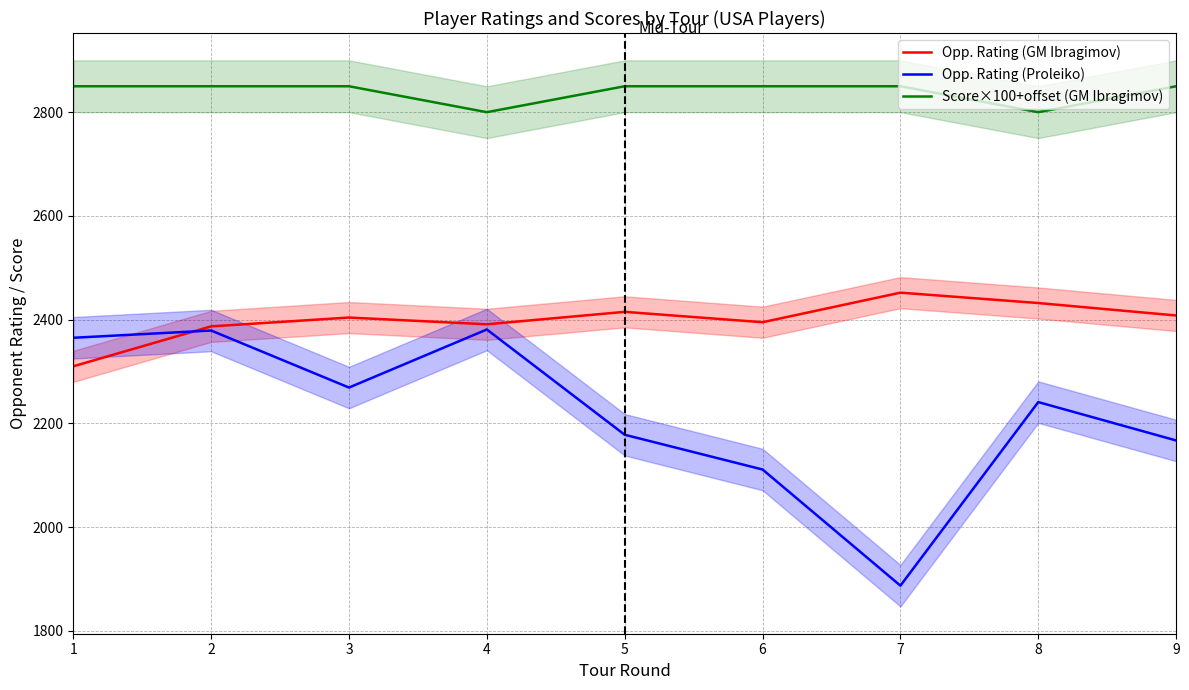

True or false: Opp. Rating (Proleiko) and Score×100+offset (GM Ibragimov) cross at least once.

False